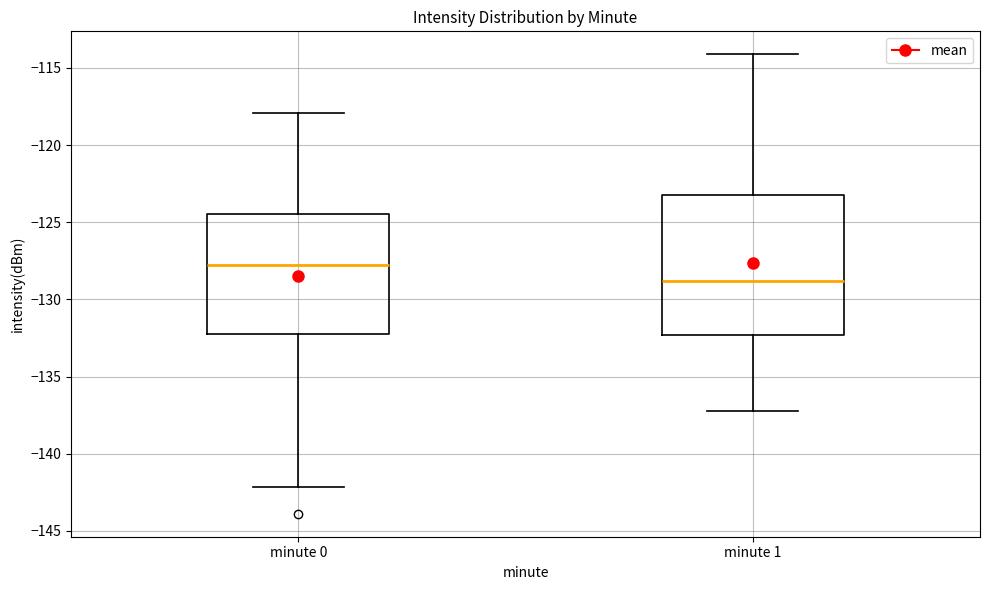

Which box is the tallest, from its lower edge to its upper edge?

minute 1